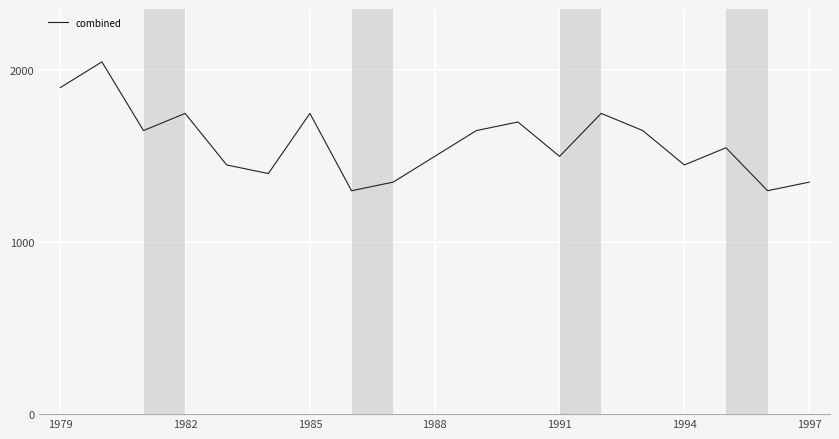

What is the difference between the maximum and minimum values?

750